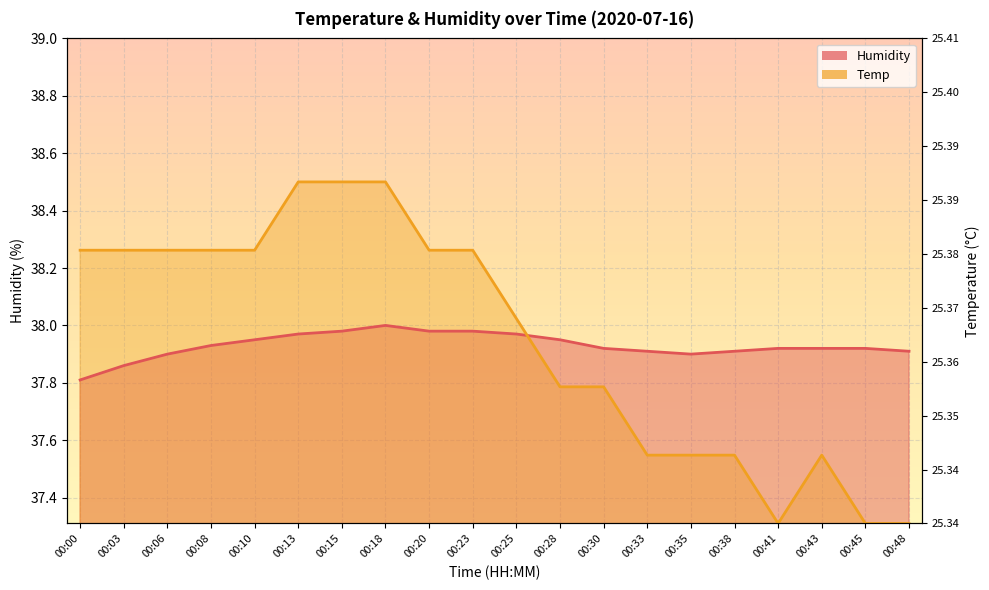

Between 00:10 and 00:13, which series saw the biggest shift?

Temp